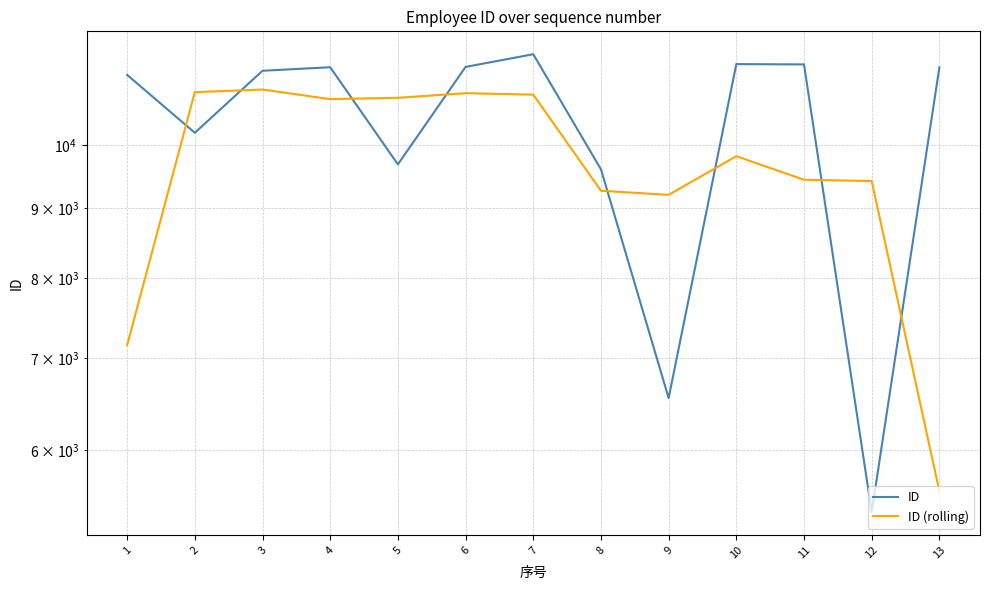

List the series in order of their overall mean, lowest first.

ID (rolling), ID